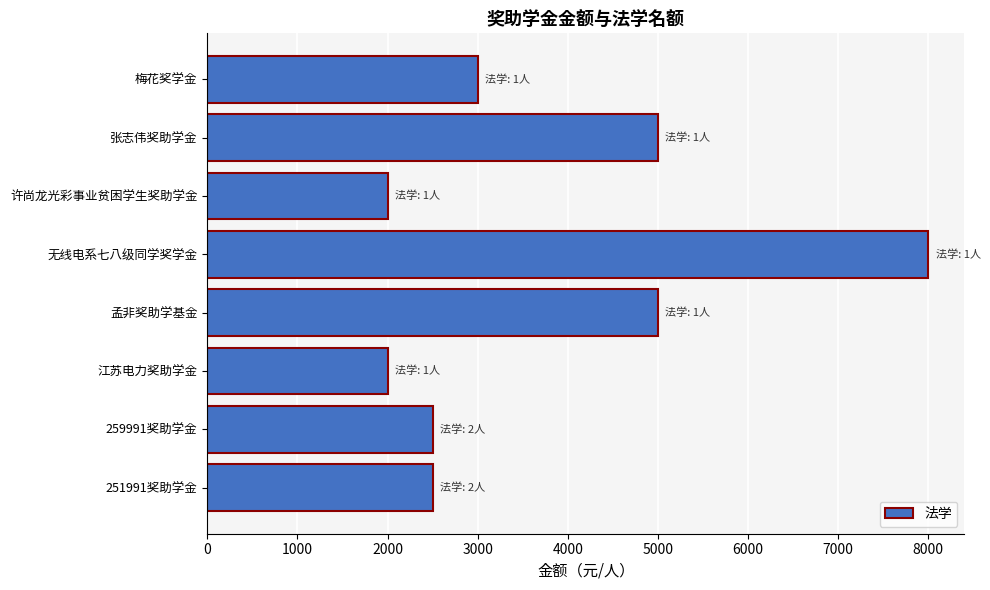

What is the change in value from 251991奖助学金 to 张志伟奖助学金?

+2500